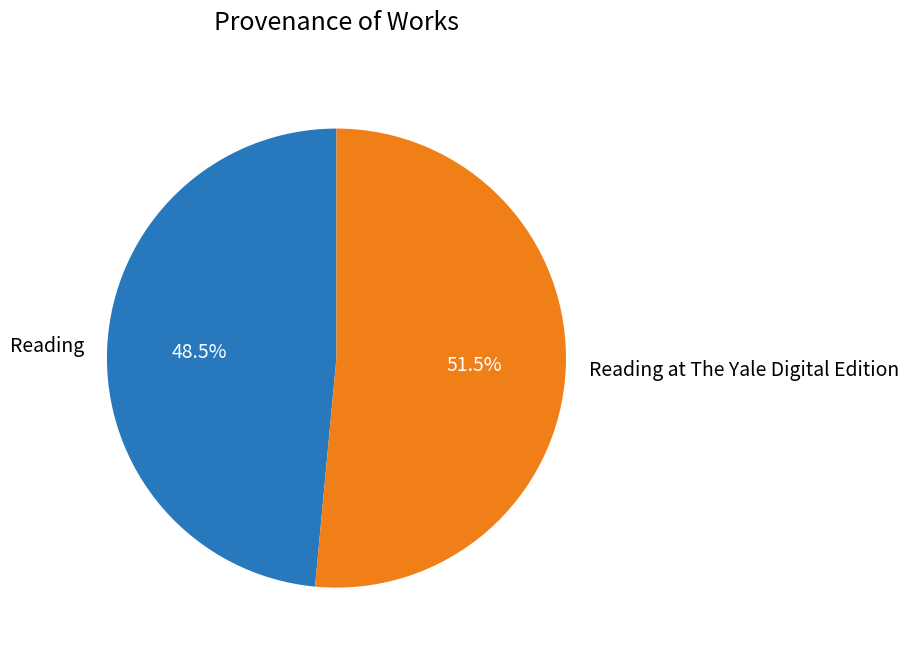

What is the smallest slice in the pie chart?

Reading